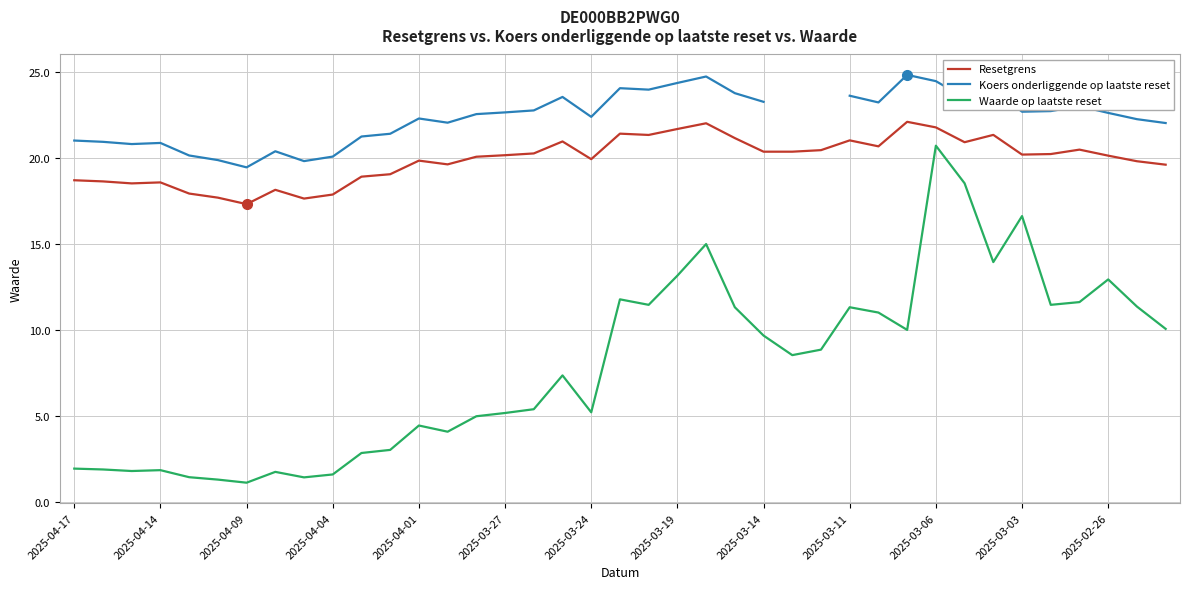

What is the approximate value of Resetgrens at 2025-03-19?

21.7